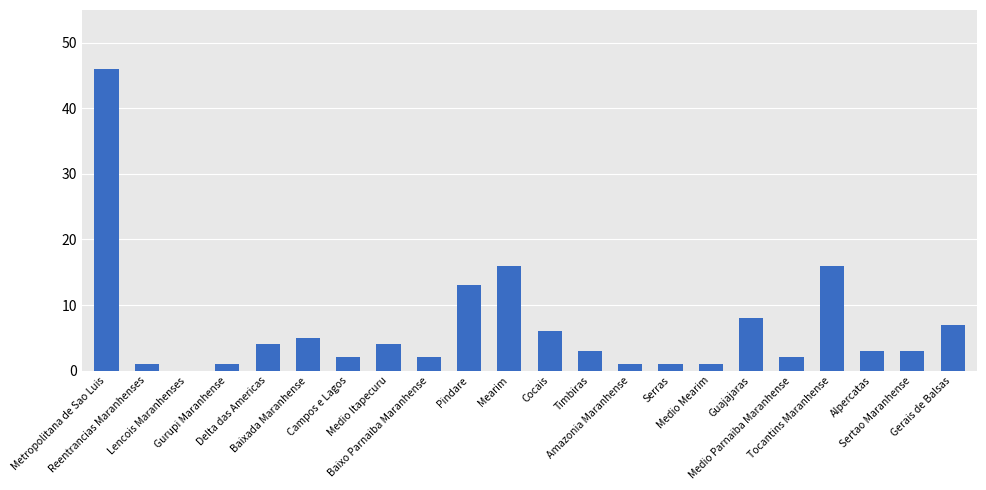

What is the greatest value displayed?

46